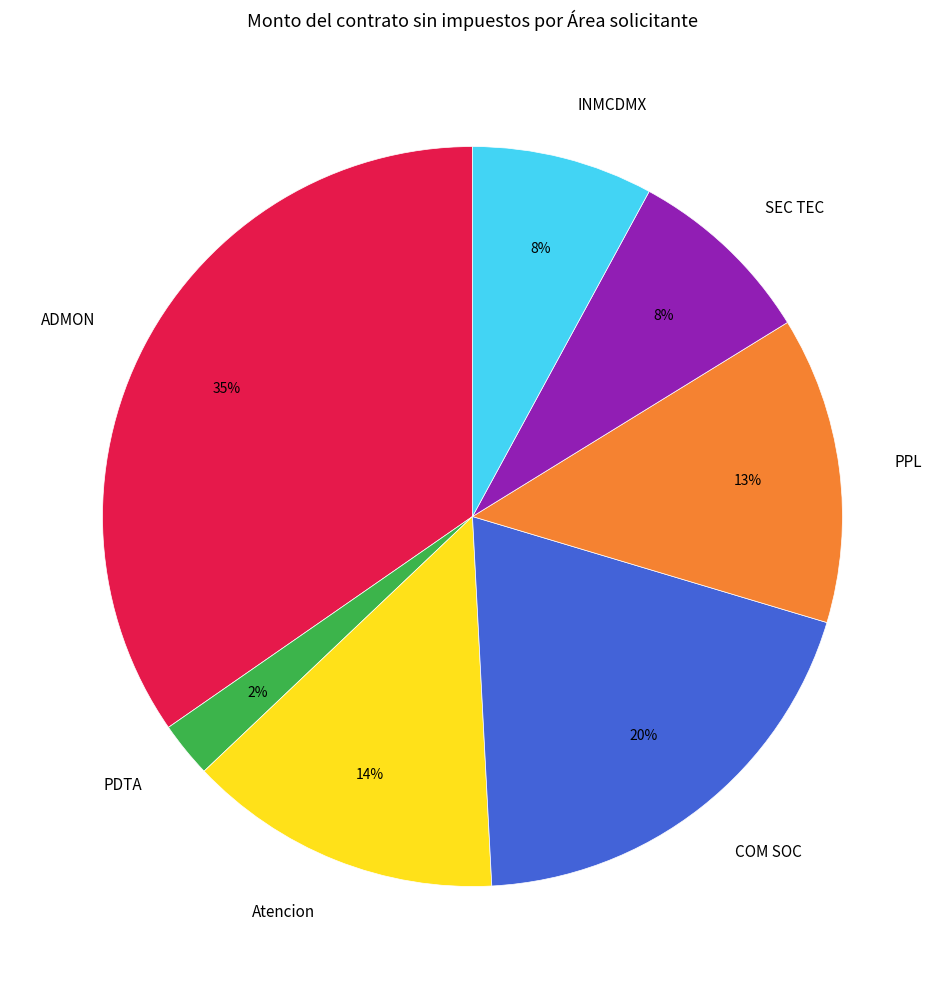

To the nearest percent, what percentage of the pie is ADMON?

35%